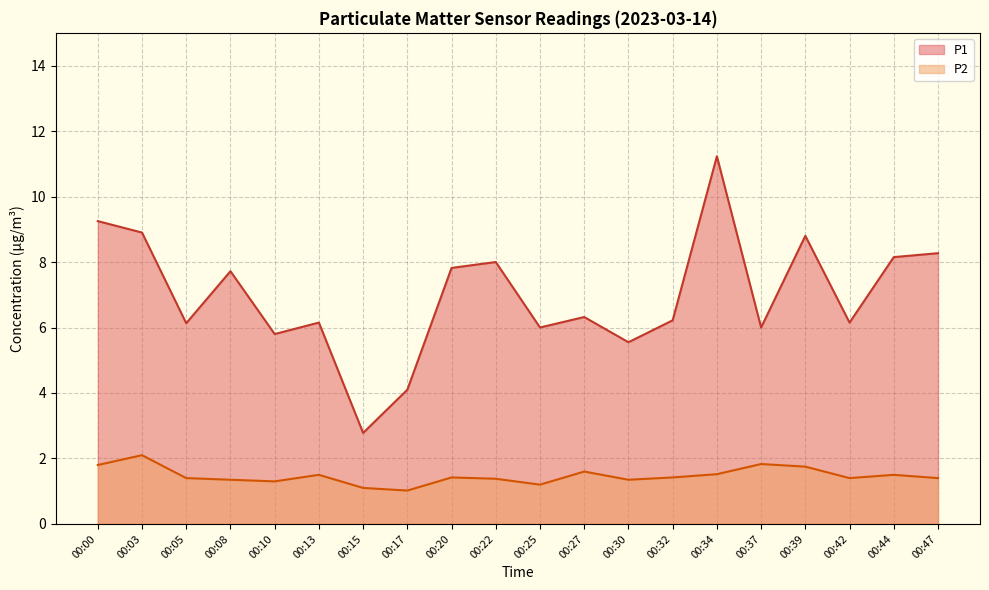

What is the average value of the P2 series?

1.5